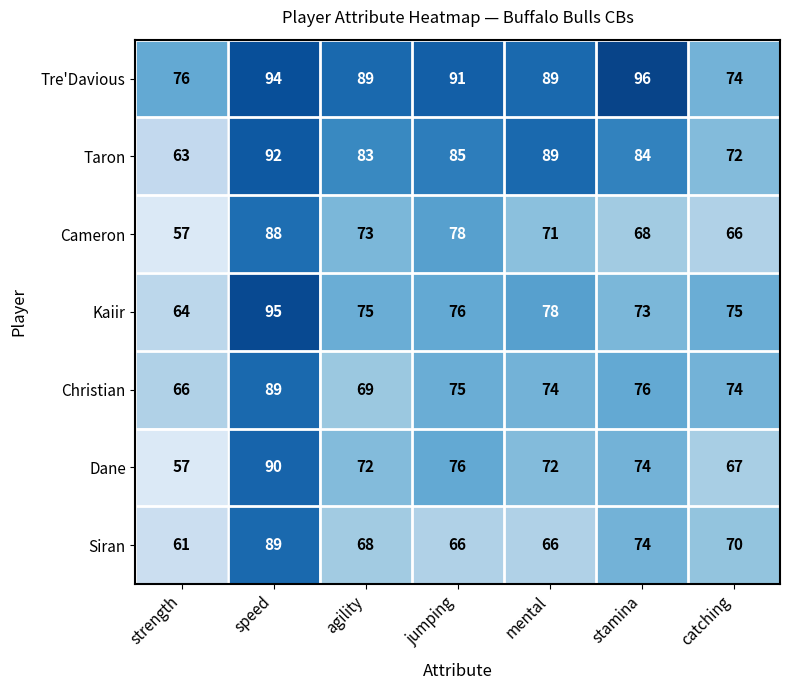

What is the average value of the Taron series?

81